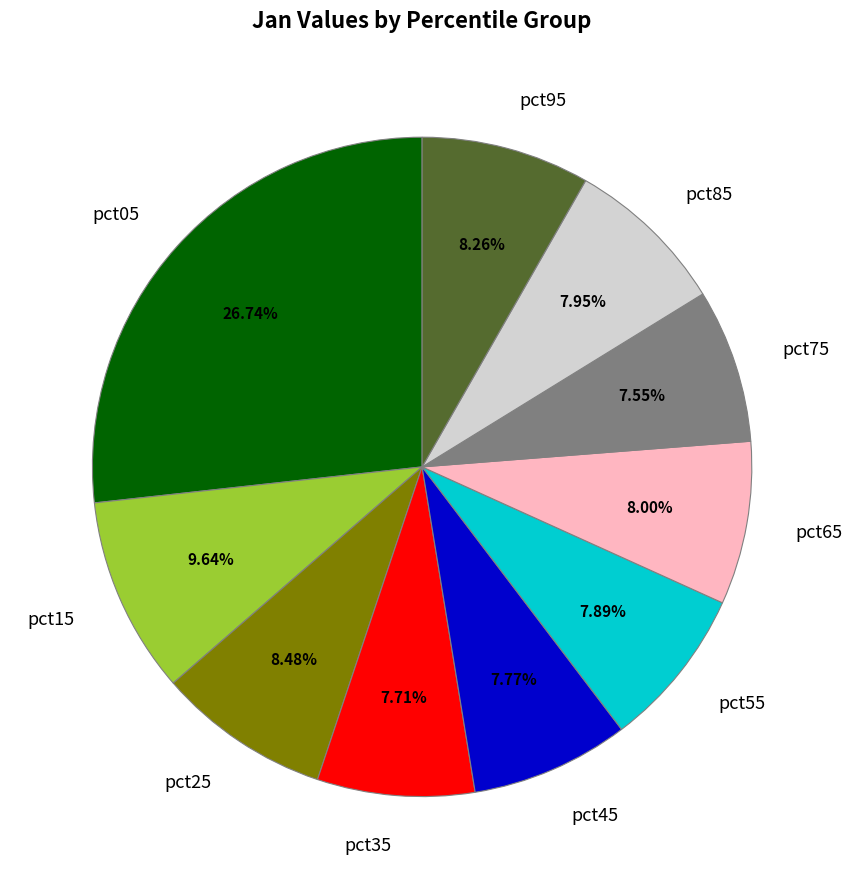

Does any single category account for the majority?

No